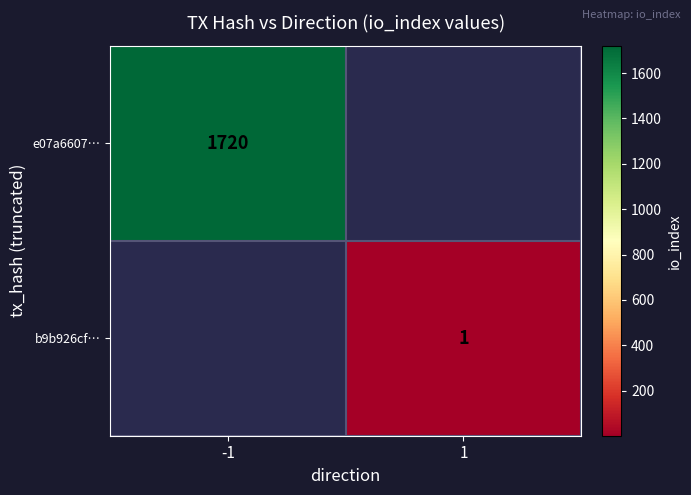

Which has a higher value, 1 or -1?

-1